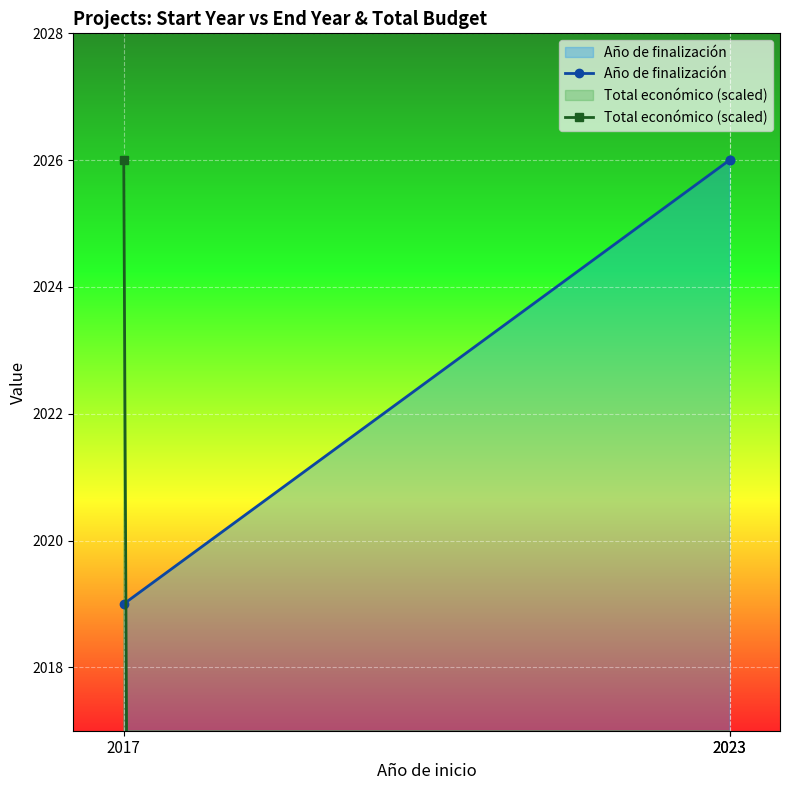

What is the minimum value for Total económico (scaled)?

66.1